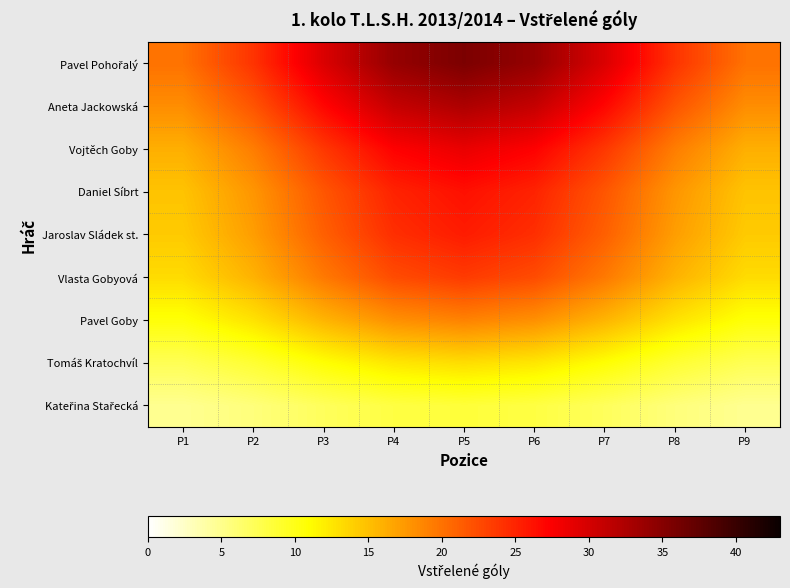

What is the total value across all series at P1?

119.2